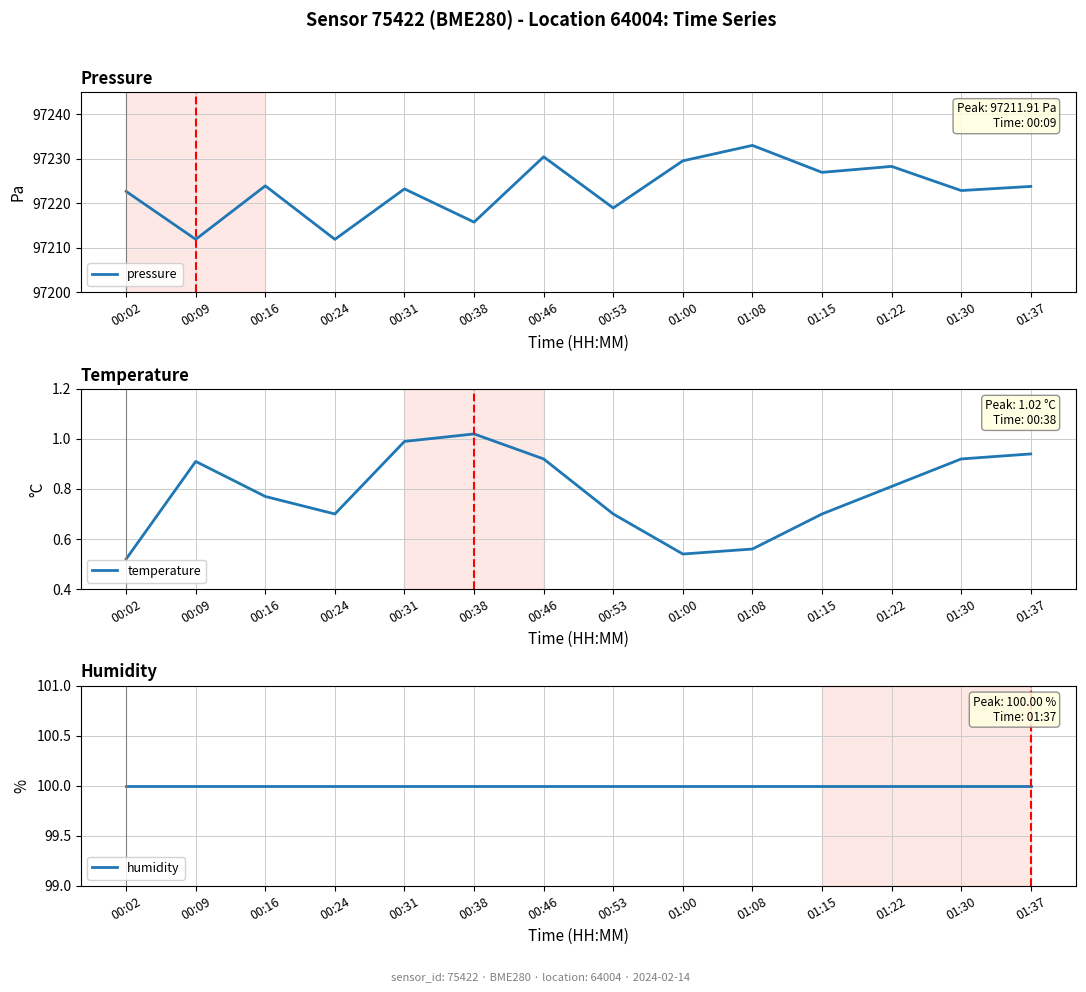

Reading right to left, extract all data points from this chart.

pressure: 01:37=97223.8	01:30=97222.9	01:22=97228.3	01:15=97227.0	01:08=97233.0	01:00=97229.6	00:53=97219.0	00:46=97230.5	00:38=97215.8	00:31=97223.2	00:24=97211.9	00:16=97223.9	00:09=97211.9	00:02=97222.7
temperature: 01:37=0.9	01:30=0.9	01:22=0.8	01:15=0.7	01:08=0.6	01:00=0.5	00:53=0.7	00:46=0.9	00:38=1.0	00:31=1.0	00:24=0.7	00:16=0.8	00:09=0.9	00:02=0.5
humidity: 01:37=100.0	01:30=100.0	01:22=100.0	01:15=100.0	01:08=100.0	01:00=100.0	00:53=100.0	00:46=100.0	00:38=100.0	00:31=100.0	00:24=100.0	00:16=100.0	00:09=100.0	00:02=100.0